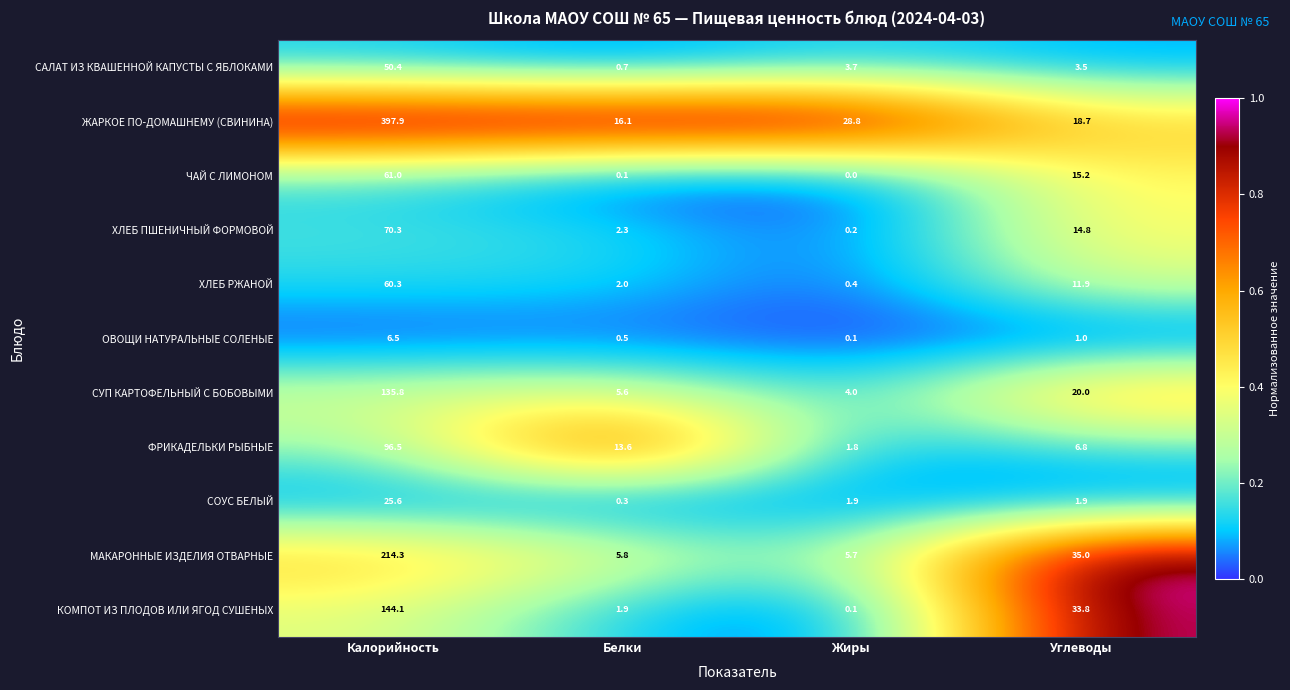

At which category is the sum across all series the highest?

Калорийность